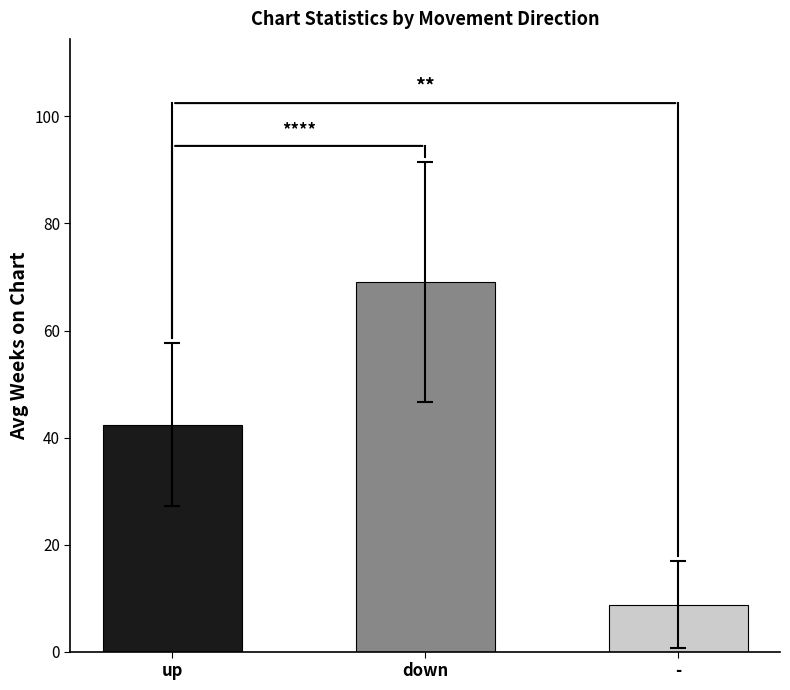

Is it true that the value at - is 2.6?

False